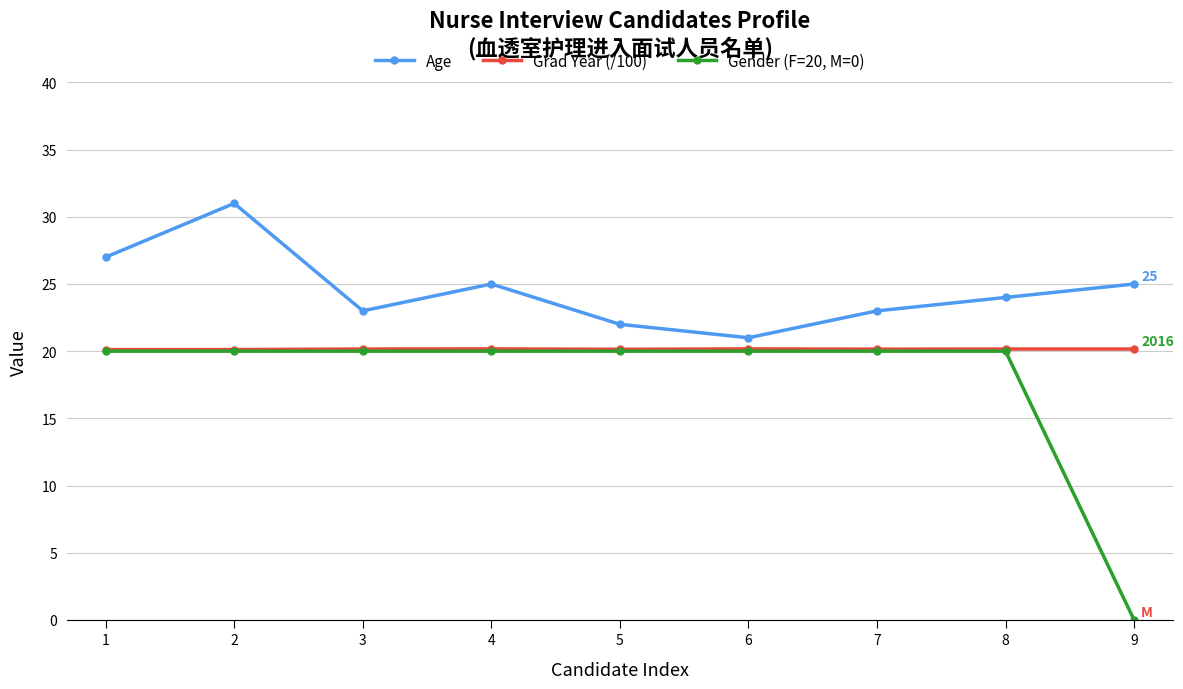

What is the approximate value of Age at 4?

25.0